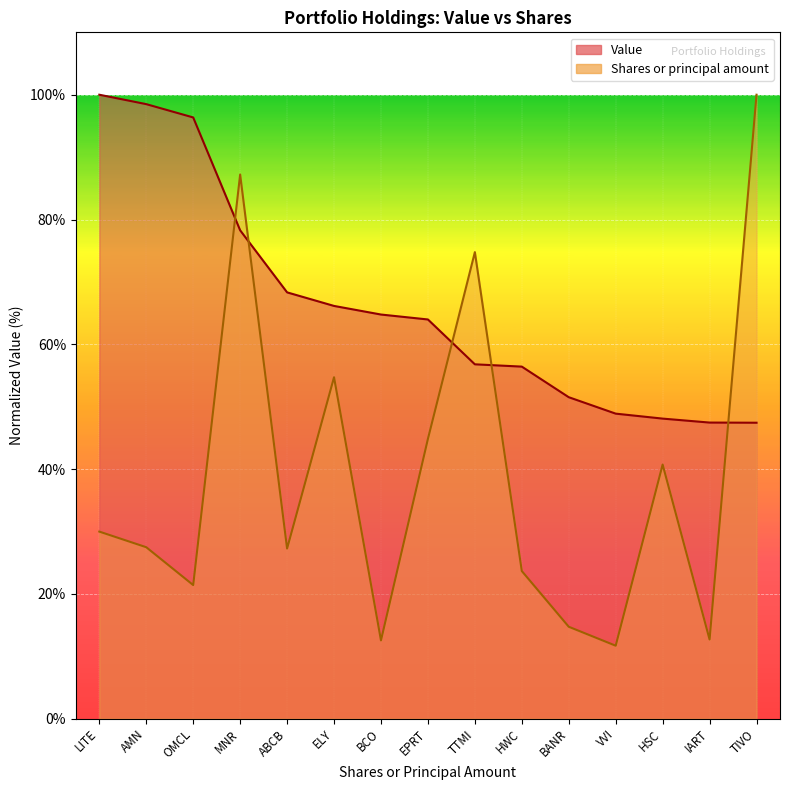

What is the label of the 5th point from the left?

ABCB